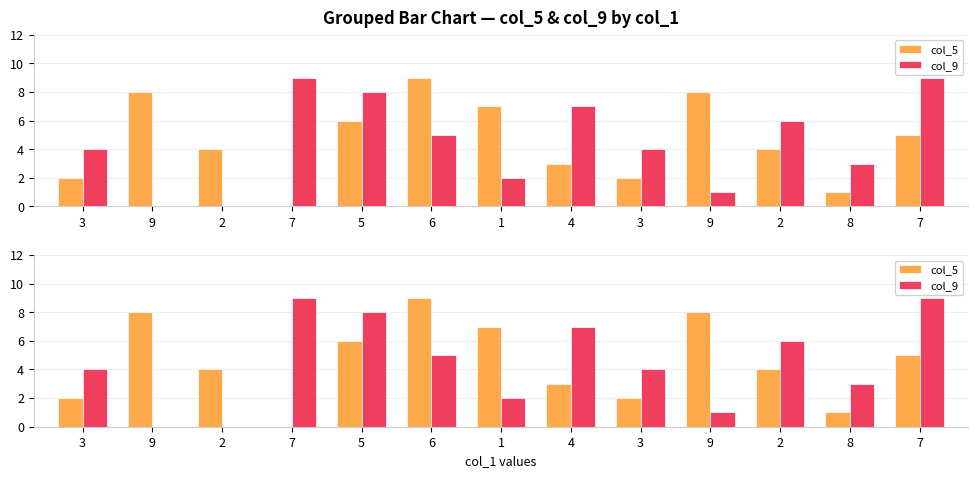

Which series has the largest total across all categories?

col_5